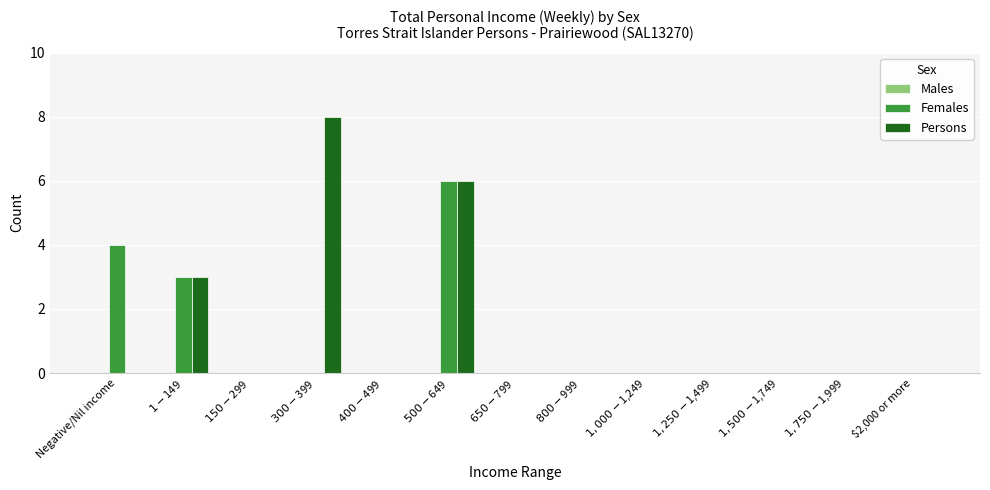

Are the bars horizontal?

No